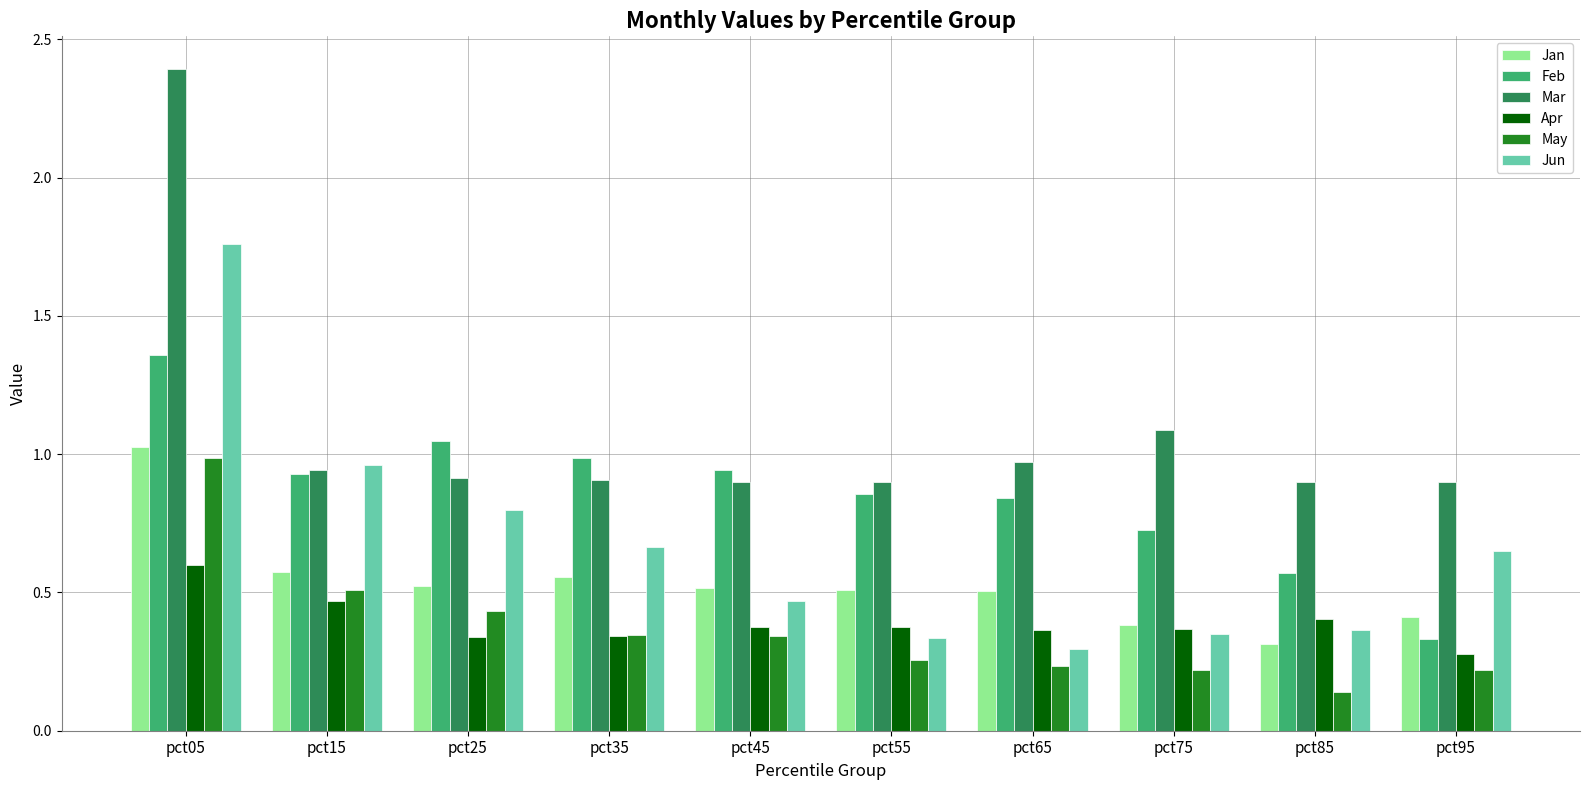

What is the maximum value shown in the chart?

2.4